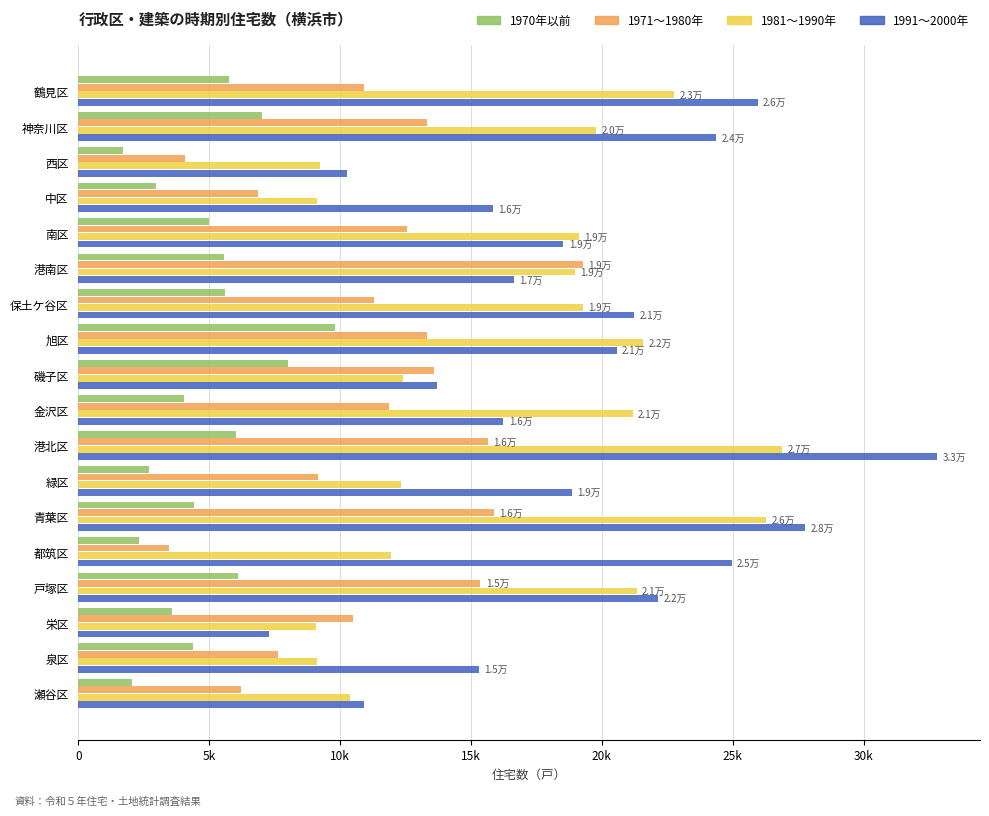

What position from the right is 港北区?

8